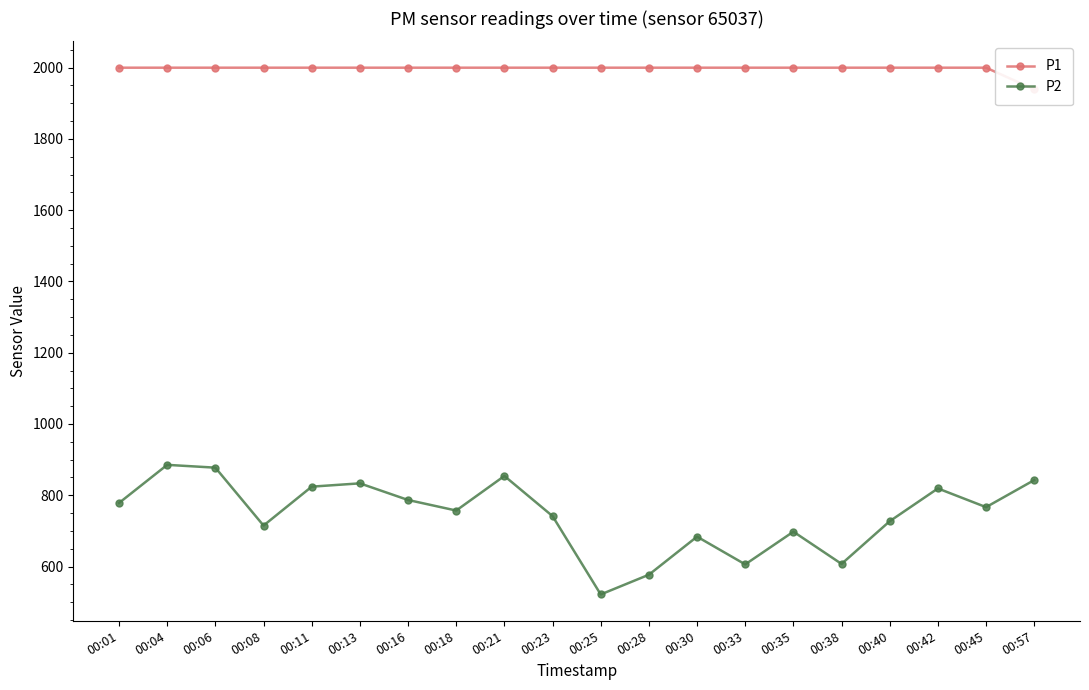

What is the greatest value displayed?

1999.9